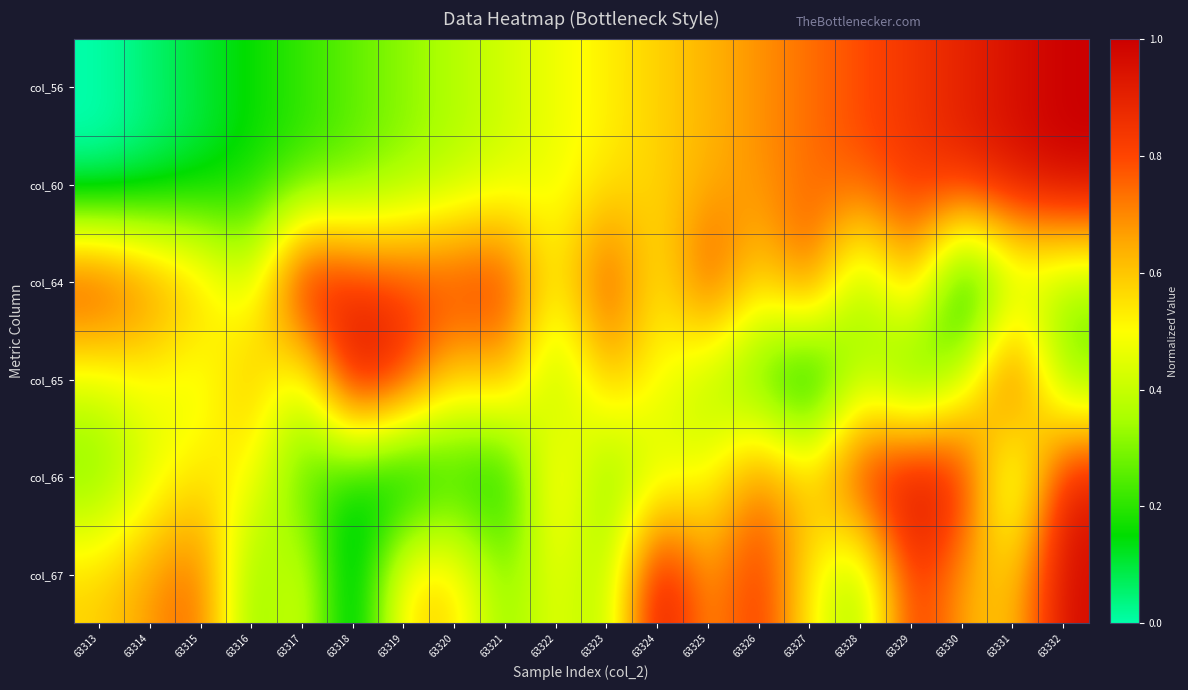

What is the total value across all series at 63317?

2.5